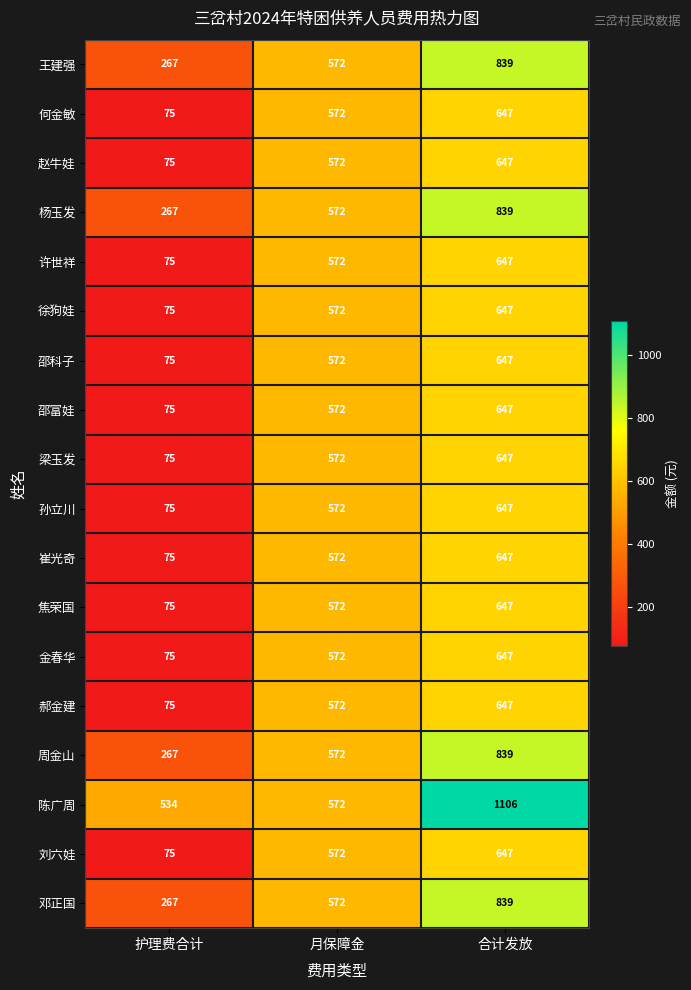

What is the difference between the highest and lowest values at 护理费合计?

459